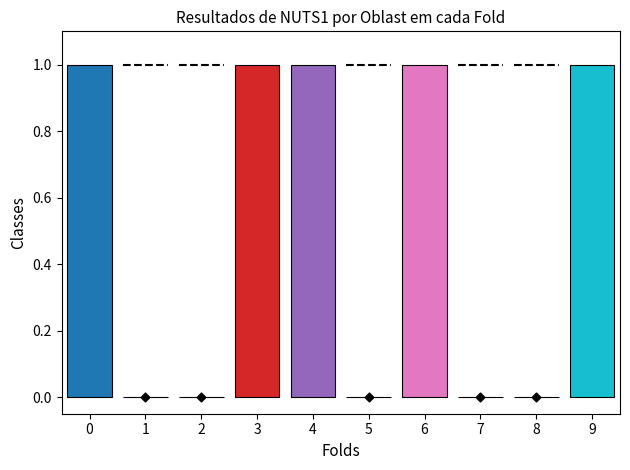

At how many categories does at least one series exceed 0?

10